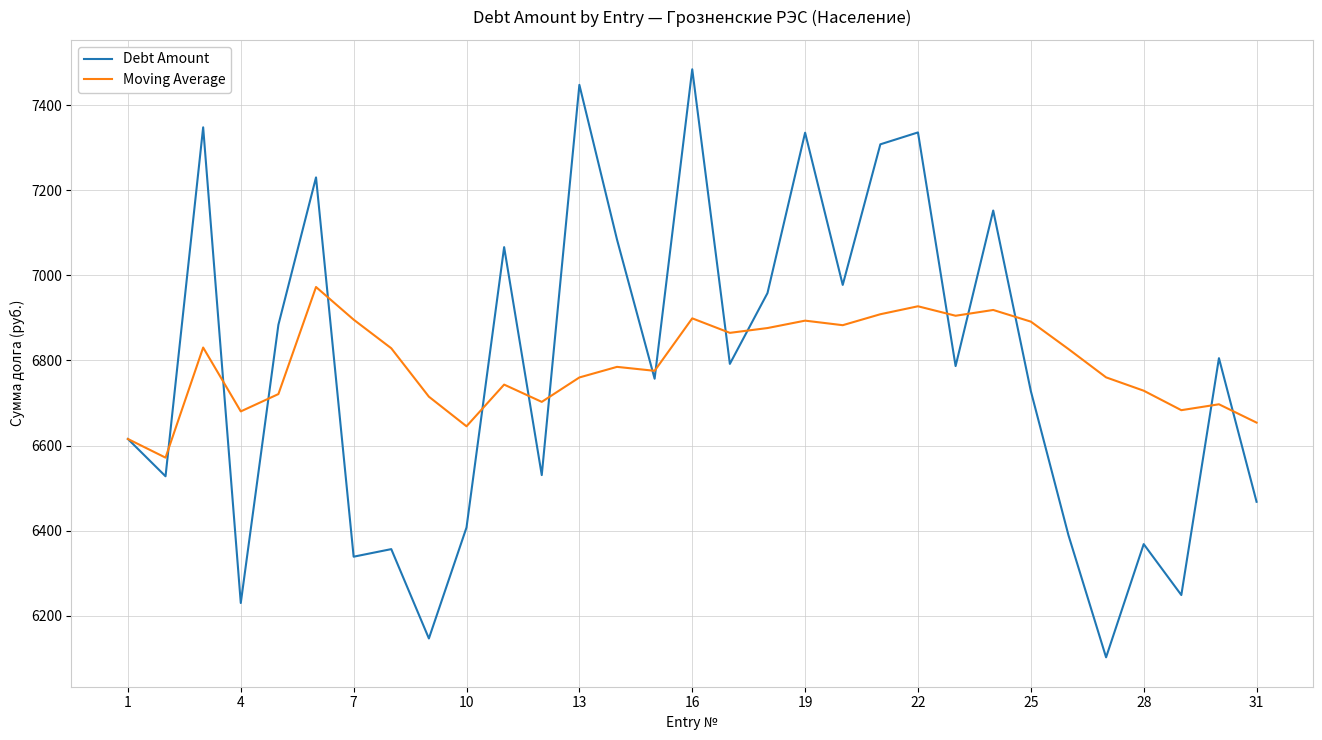

Which series has the widest spread of values?

Debt Amount